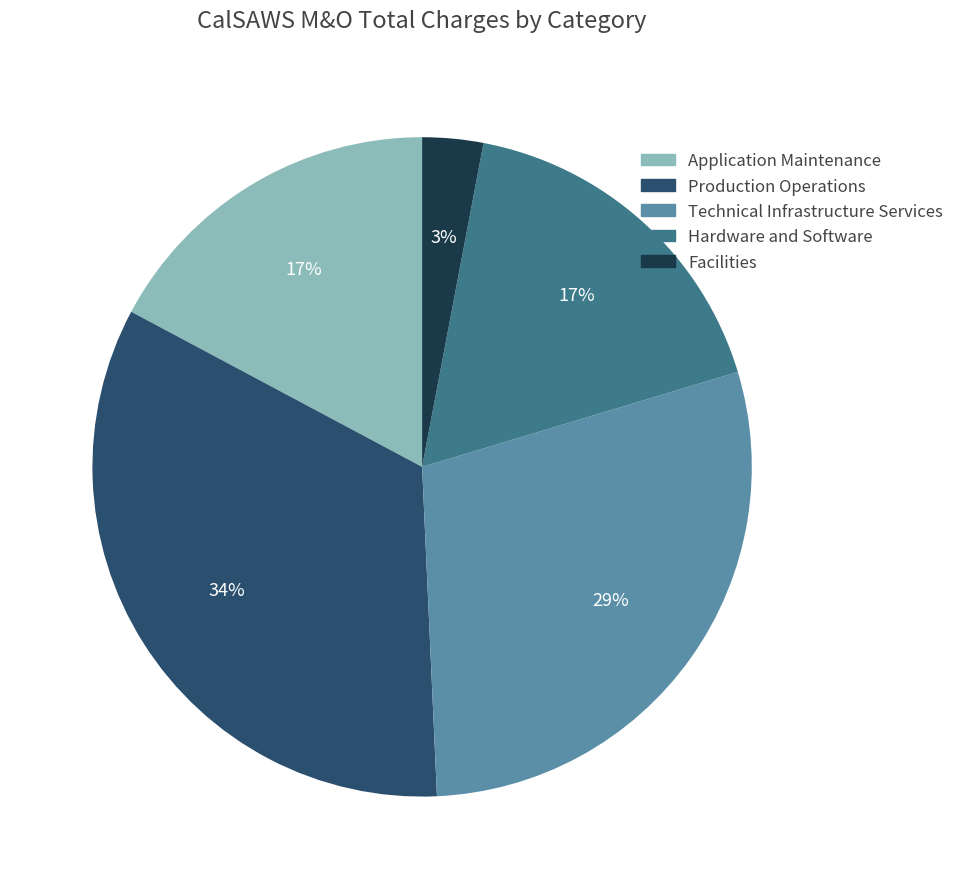

To the nearest percent, what percentage of the pie is Facilities?

3%